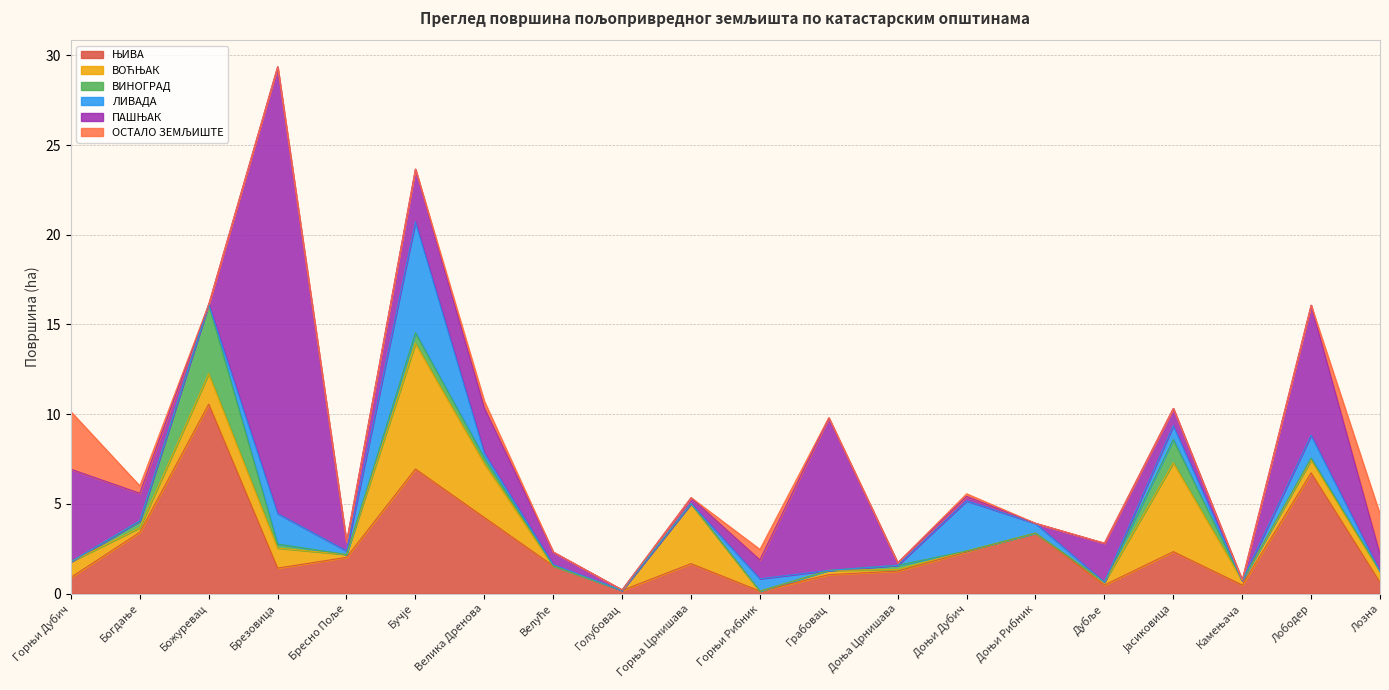

What is the difference between the ВОЋЊАК values at Велика Дренова and Горњи Рибник?

3.0